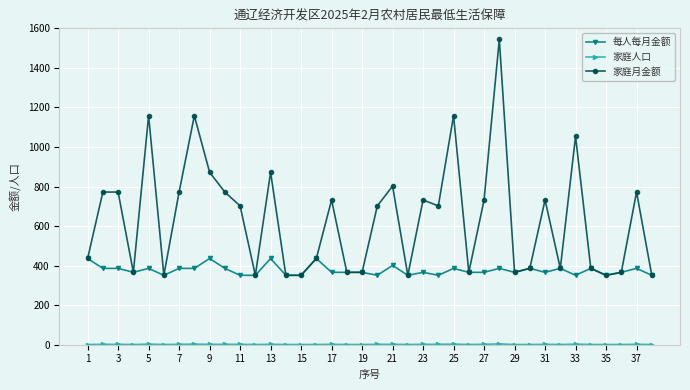

Which series has the largest total across all categories?

家庭月金额